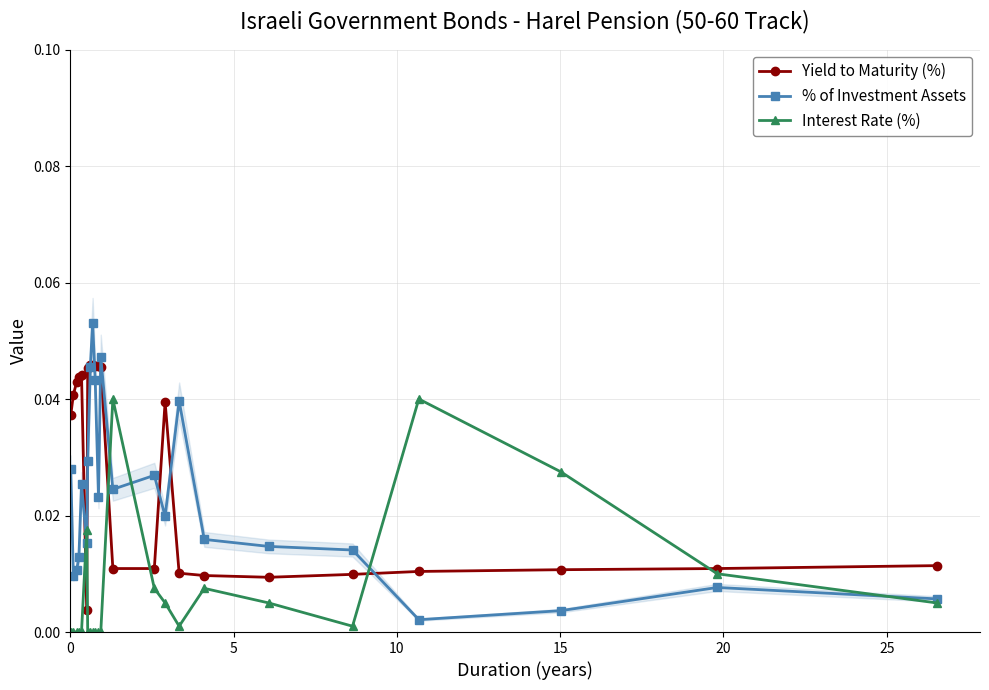

Reading left to right, list all the values displayed in this chart.

Yield to Maturity (%): 0.0	0.0	0.0	0.0	0.0	0.0	0.0	0.0	0.0	0.0	0.0	0.0	0.0	0.0	0.0	0.0	0.0	0.0	0.0	0.0	0.0	0.0	0.0
% of Investment Assets: 0.0	0.0	0.0	0.0	0.0	0.0	0.0	0.0	0.1	0.0	0.0	0.0	0.0	0.0	0.0	0.0	0.0	0.0	0.0	0.0	0.0	0.0	0.0
Interest Rate (%): 0.0	0.0	0.0	0.0	0.0	0.0	0.0	0.0	0.0	0.0	0.0	0.0	0.0	0.0	0.0	0.0	0.0	0.0	0.0	0.0	0.0	0.0	0.0